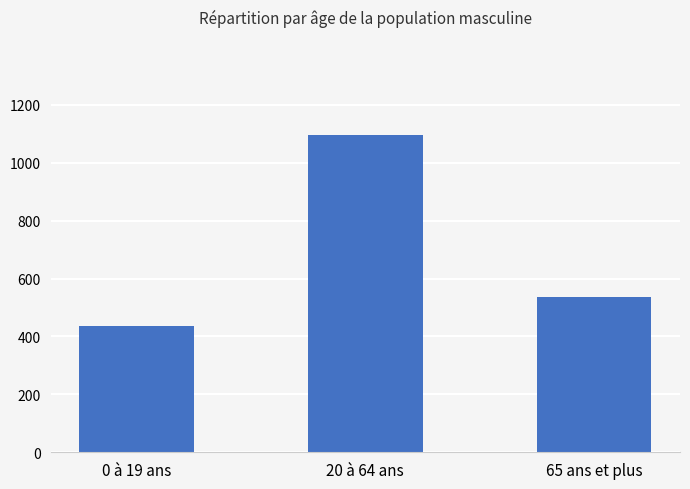

At which label is the value closest to 765?

65 ans et plus